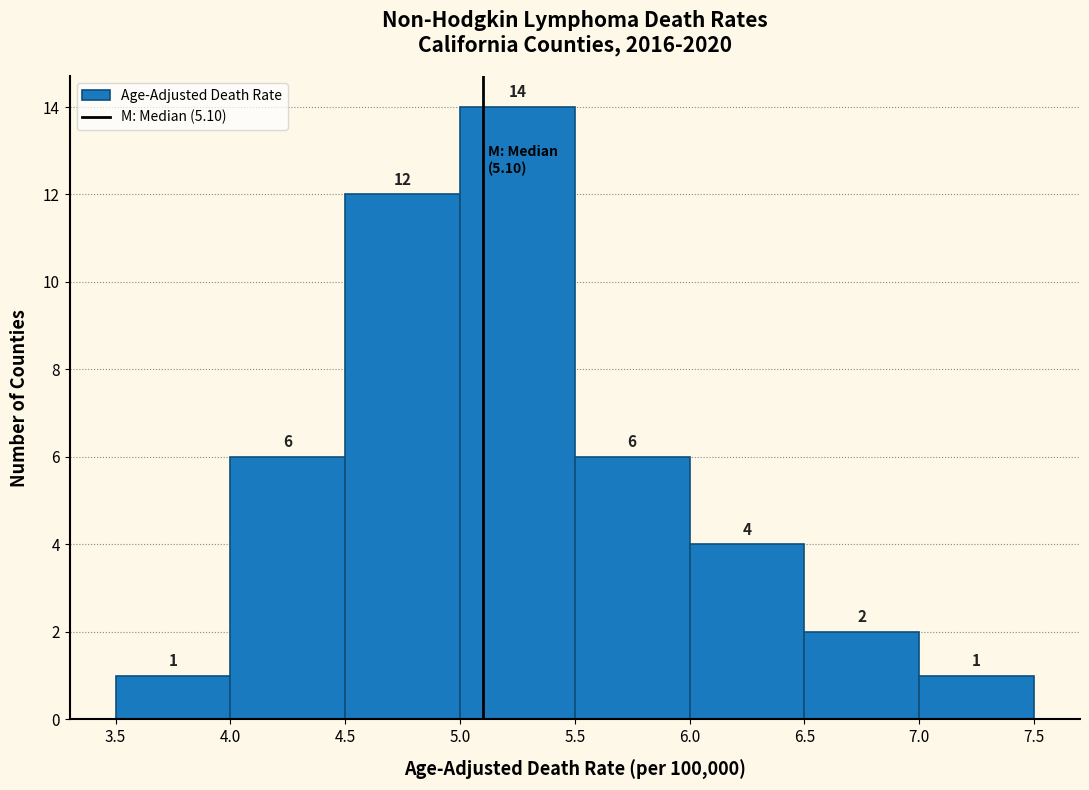

Over which range of the x-axis is the bar tallest?

5.0 to 5.5